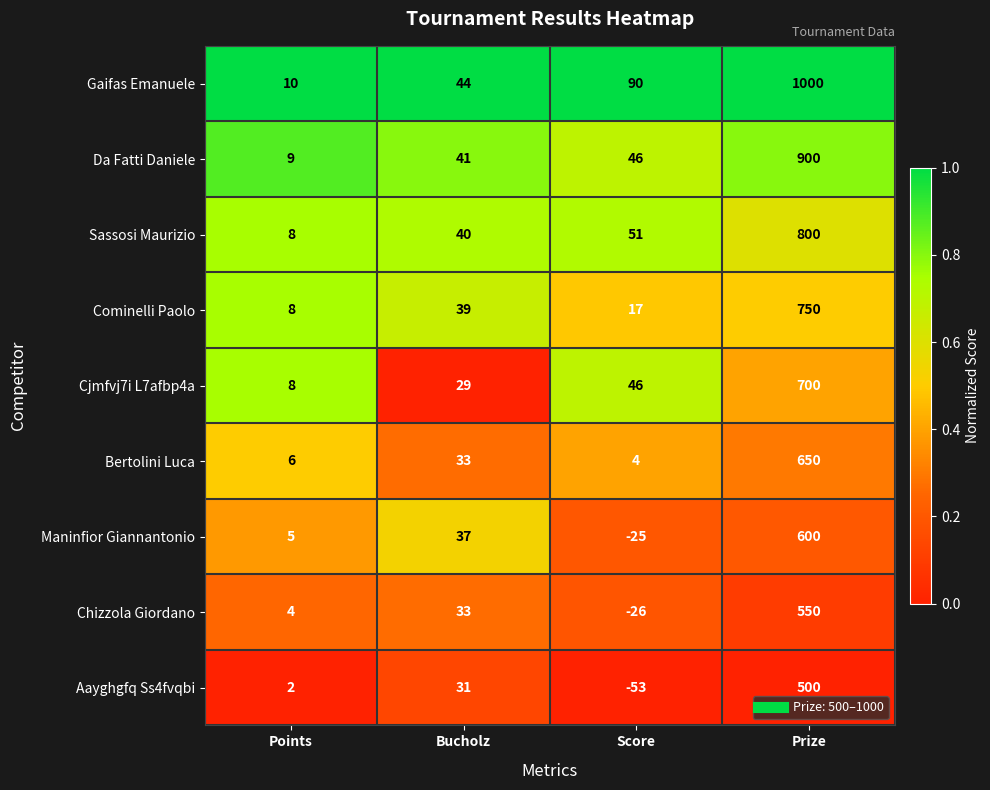

Between Bucholz and Prize, which series saw the biggest shift?

Gaifas Emanuele